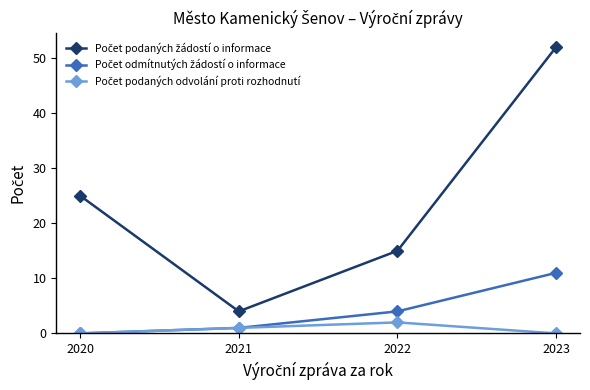

What is the total value across all series at 2023?

63